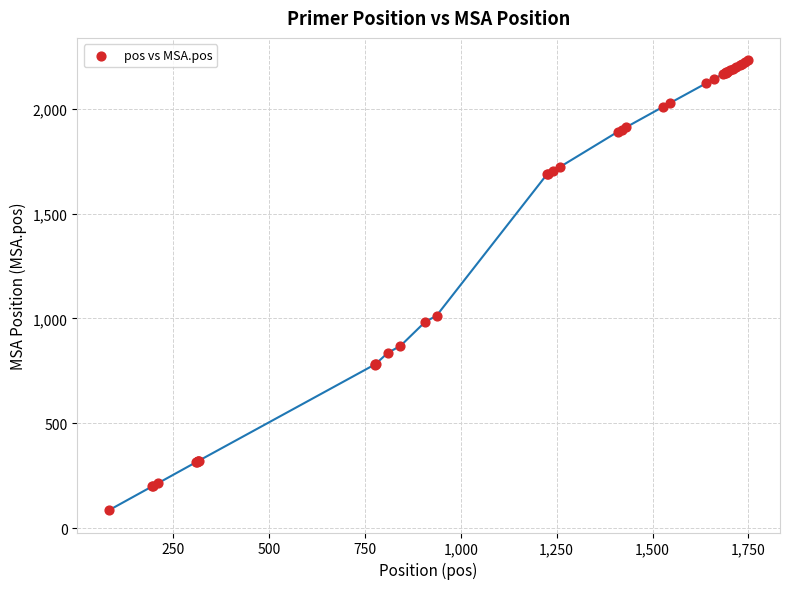

What Y value in the scatter plot is closest to 1158?

1013